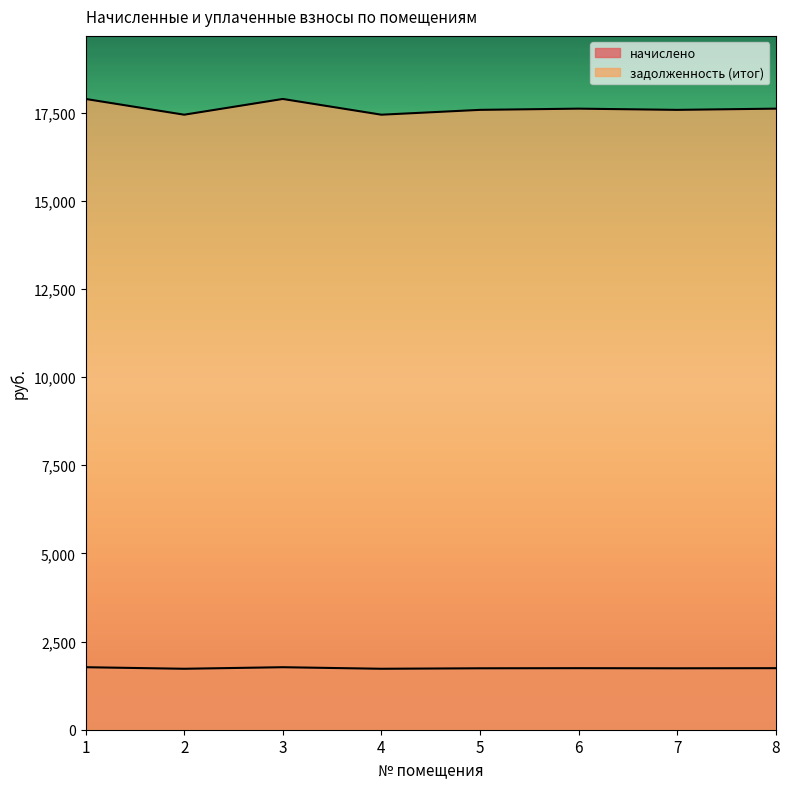

Which has a higher value, 6 or 5?

6